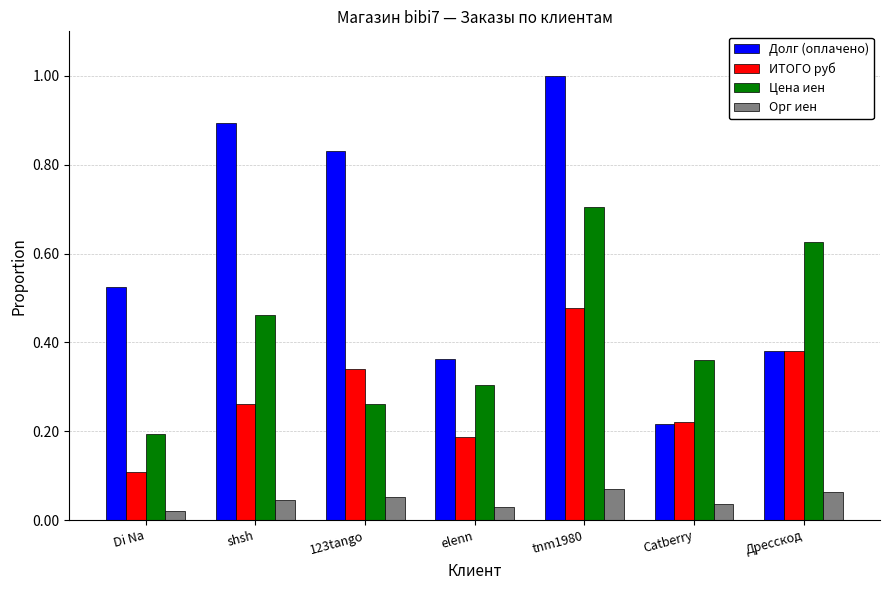

Which series changed the most between shsh and Catberry?

Долг (оплачено)